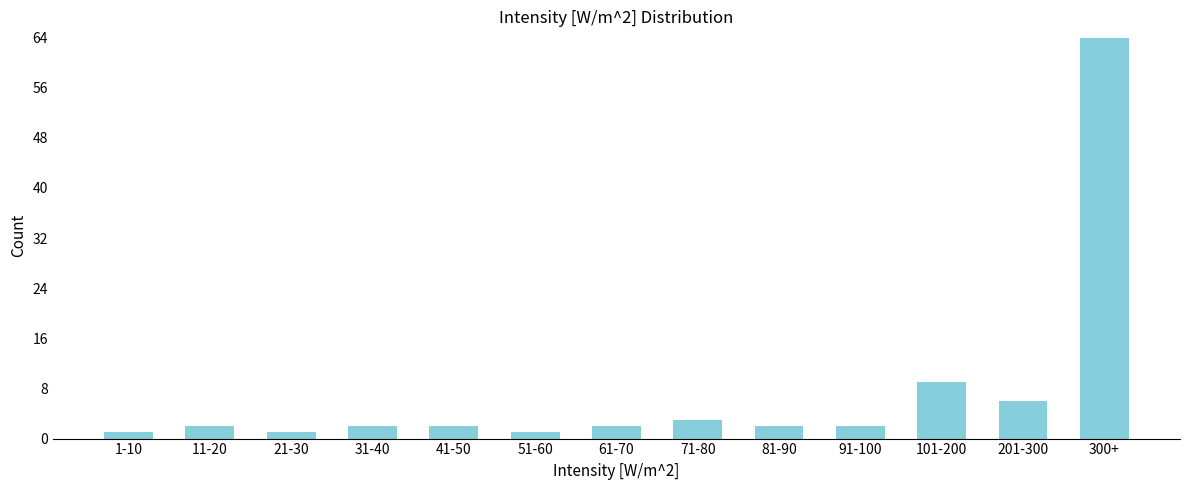

Reading left to right, transcribe all the data shown in this chart.

1-10=1	11-20=2	21-30=1	31-40=2	41-50=2	51-60=1	61-70=2	71-80=3	81-90=2	91-100=2	101-200=9	201-300=6	300+=64